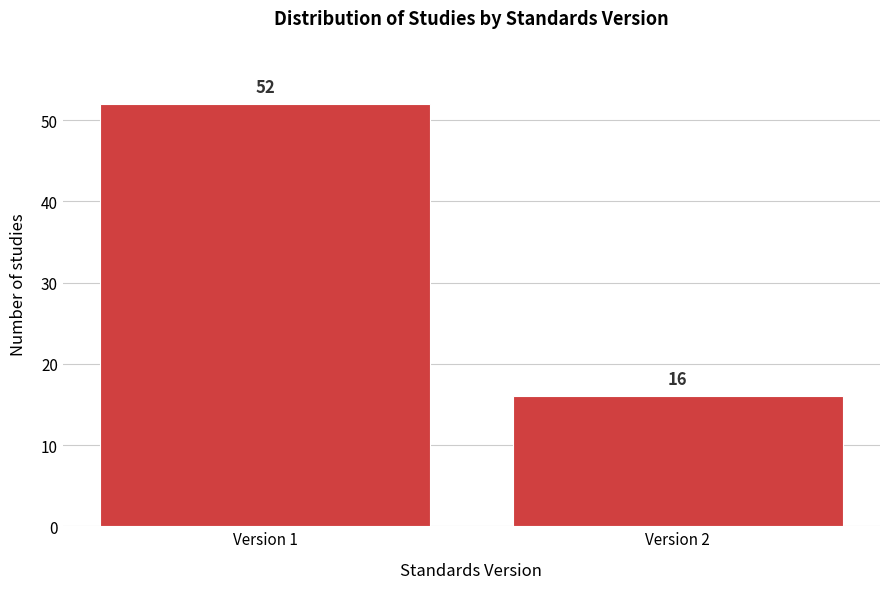

Reading left to right, extract all data points from this chart.

Version 1=52	Version 2=16